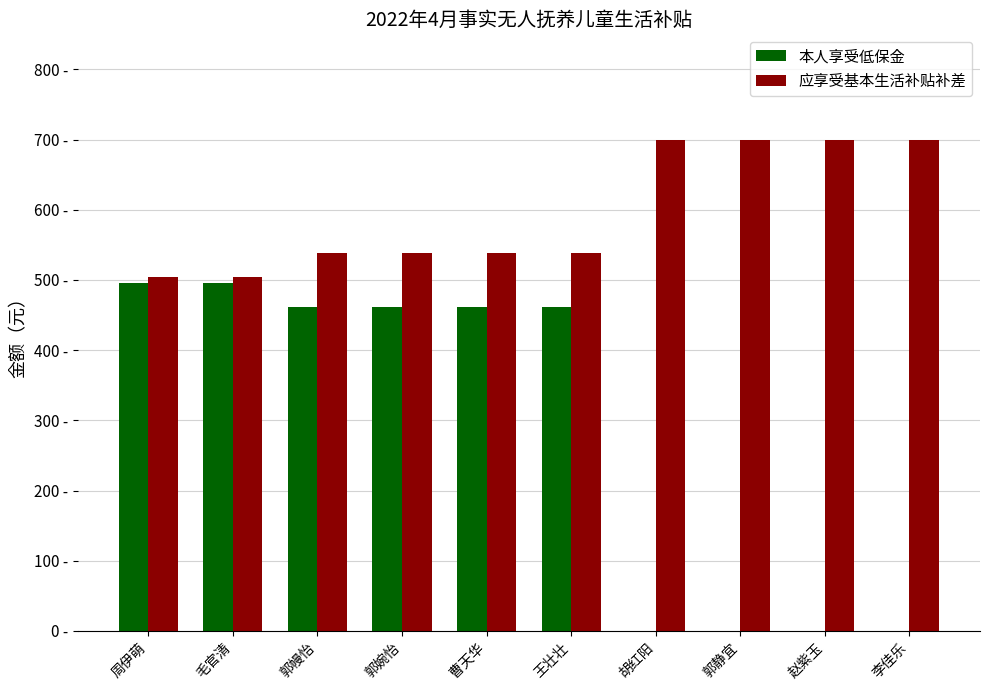

What are all the series names shown in the legend?

本人享受低保金, 应享受基本生活补贴补差